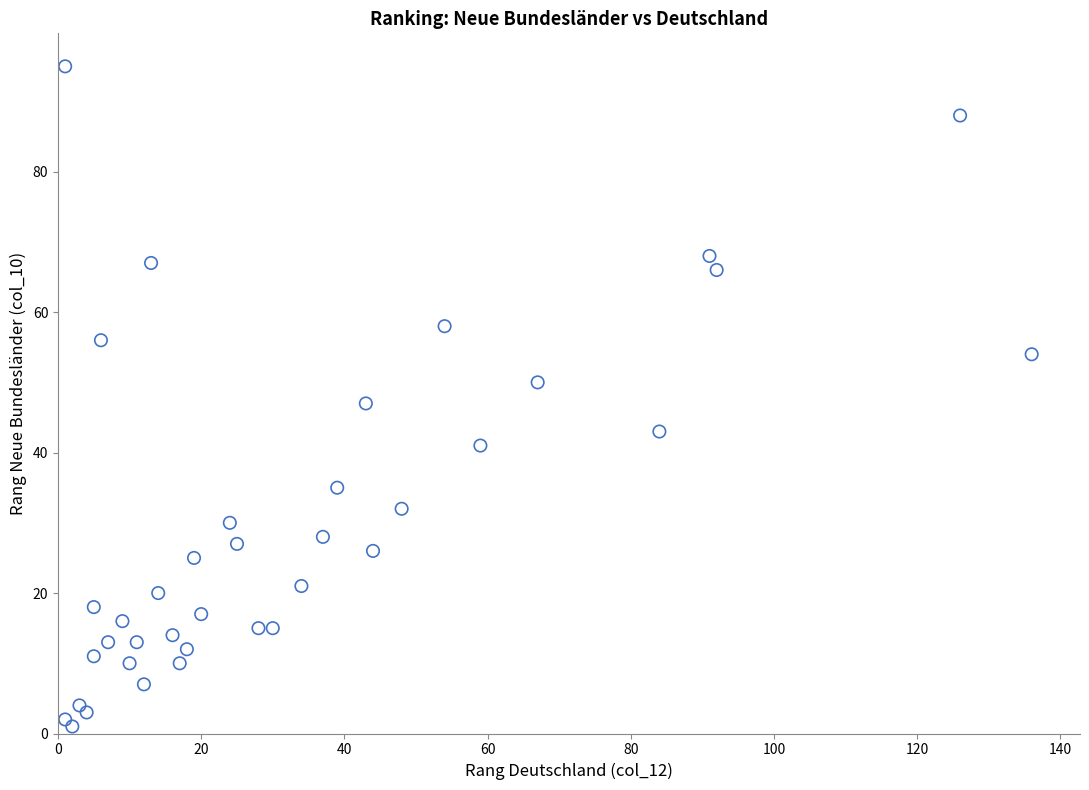

What is the range of X values (max minus min)?

135